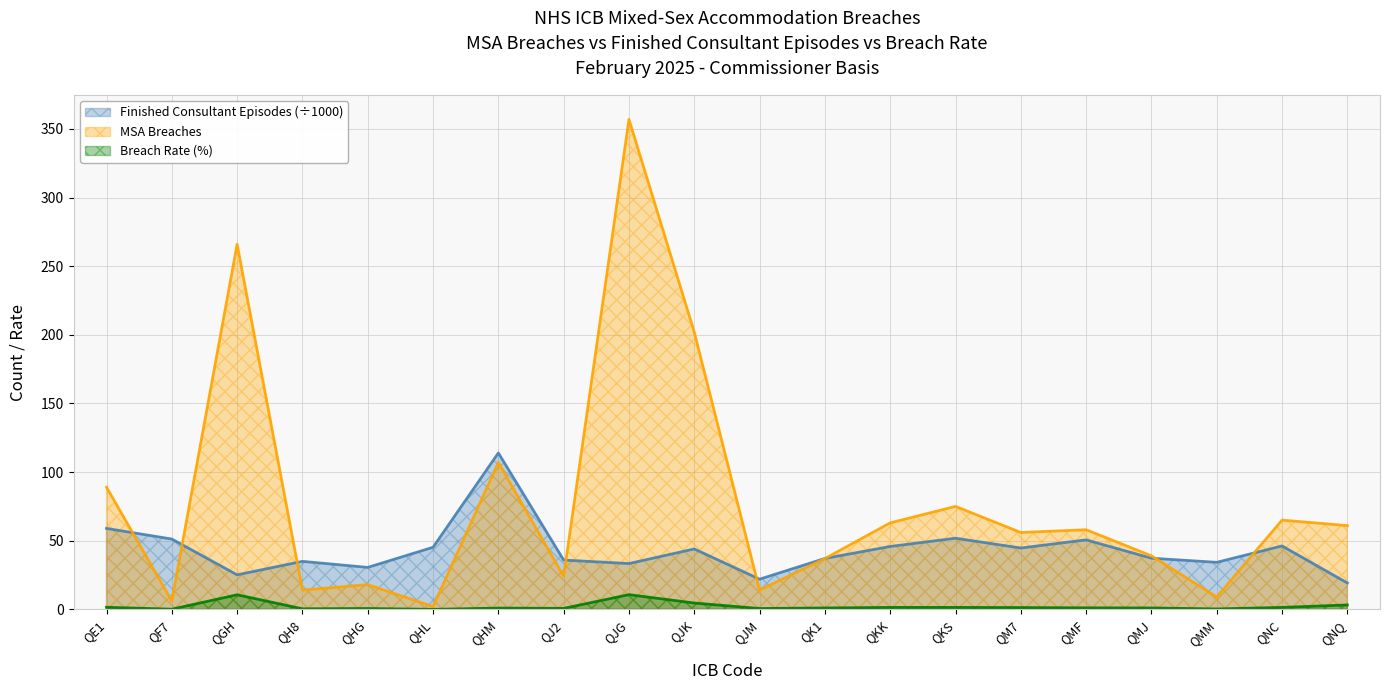

The Breach Rate series shows 3.2 at QNQ. True or false?

True